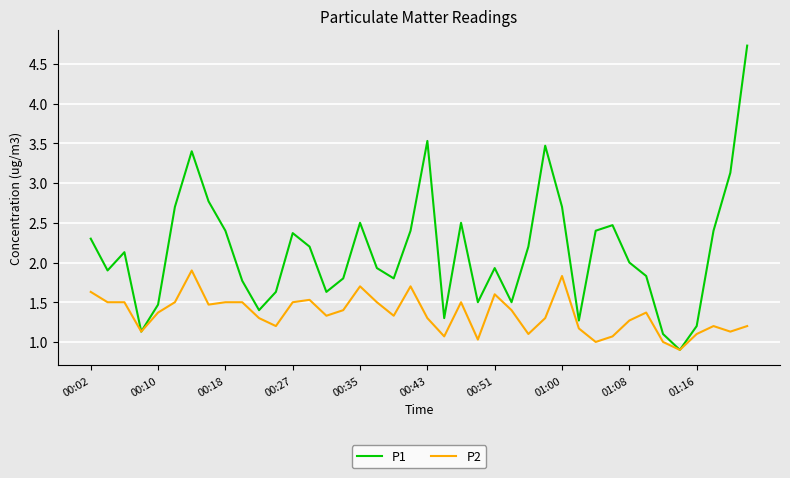

Rank the series by their average value, from lowest to highest.

P2, P1